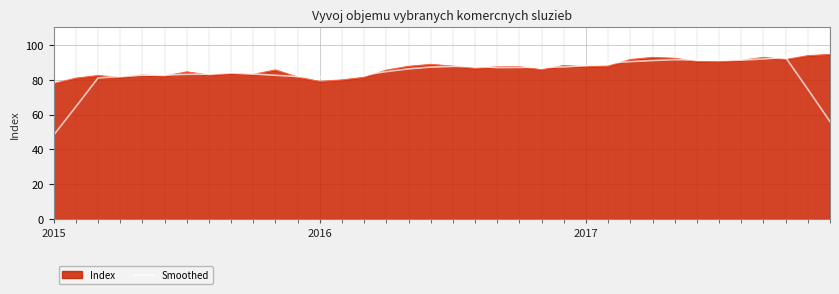

What is the highest value of the Index series?

94.5